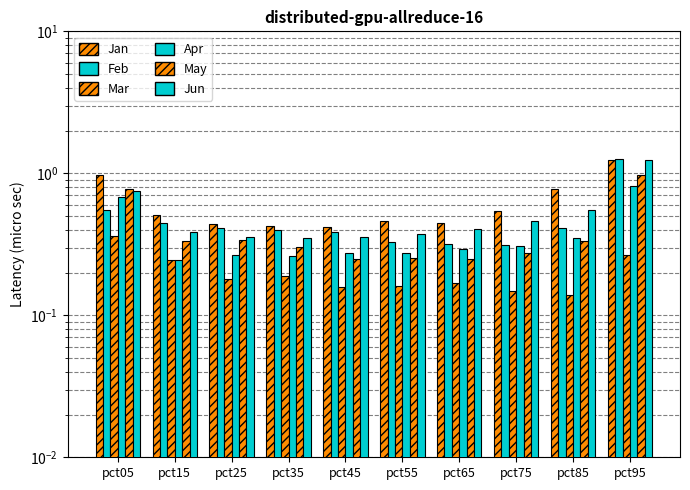

Reading right to left, list all the values displayed in this chart.

Jan: pct95=1.2	pct85=0.8	pct75=0.5	pct65=0.4	pct55=0.5	pct45=0.4	pct35=0.4	pct25=0.4	pct15=0.5	pct05=1.0
Feb: pct95=1.3	pct85=0.4	pct75=0.3	pct65=0.3	pct55=0.3	pct45=0.4	pct35=0.4	pct25=0.4	pct15=0.4	pct05=0.6
Mar: pct95=0.3	pct85=0.1	pct75=0.1	pct65=0.2	pct55=0.2	pct45=0.2	pct35=0.2	pct25=0.2	pct15=0.2	pct05=0.4
Apr: pct95=0.8	pct85=0.4	pct75=0.3	pct65=0.3	pct55=0.3	pct45=0.3	pct35=0.3	pct25=0.3	pct15=0.2	pct05=0.7
May: pct95=1.0	pct85=0.3	pct75=0.3	pct65=0.2	pct55=0.3	pct45=0.2	pct35=0.3	pct25=0.3	pct15=0.3	pct05=0.8
Jun: pct95=1.2	pct85=0.6	pct75=0.5	pct65=0.4	pct55=0.4	pct45=0.4	pct35=0.4	pct25=0.4	pct15=0.4	pct05=0.7